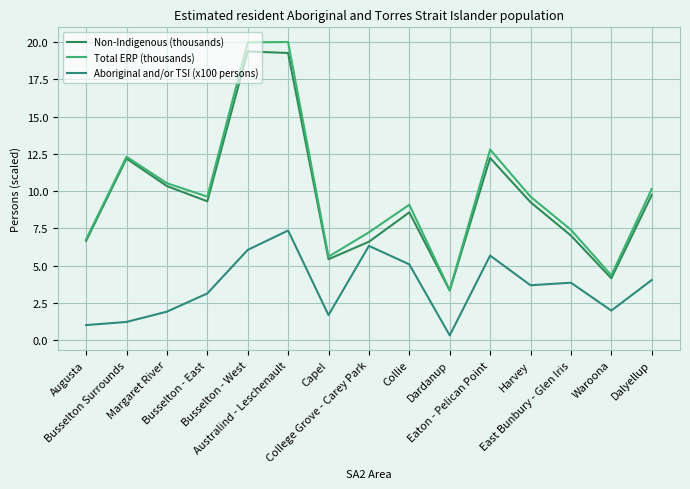

What is the spread (max minus min) of values at Dalyellup?

6.1